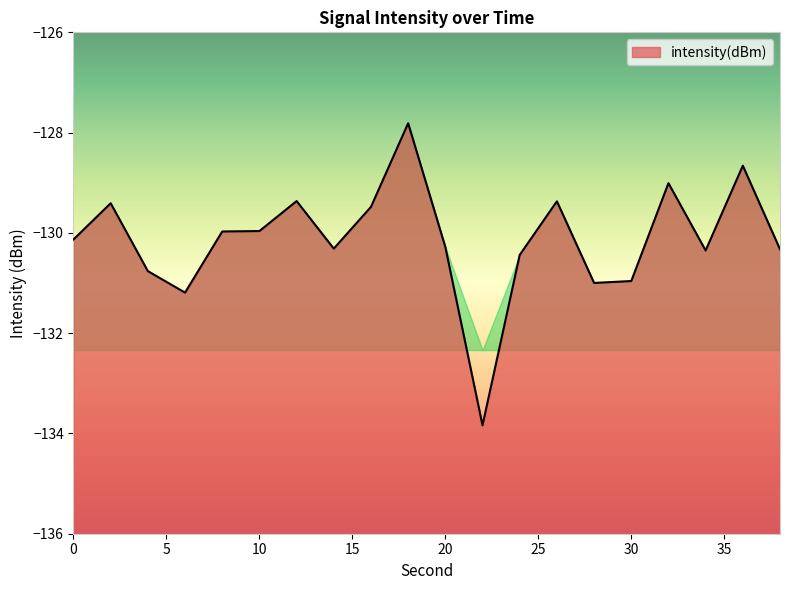

What is the difference between the maximum and second lowest values?

3.4